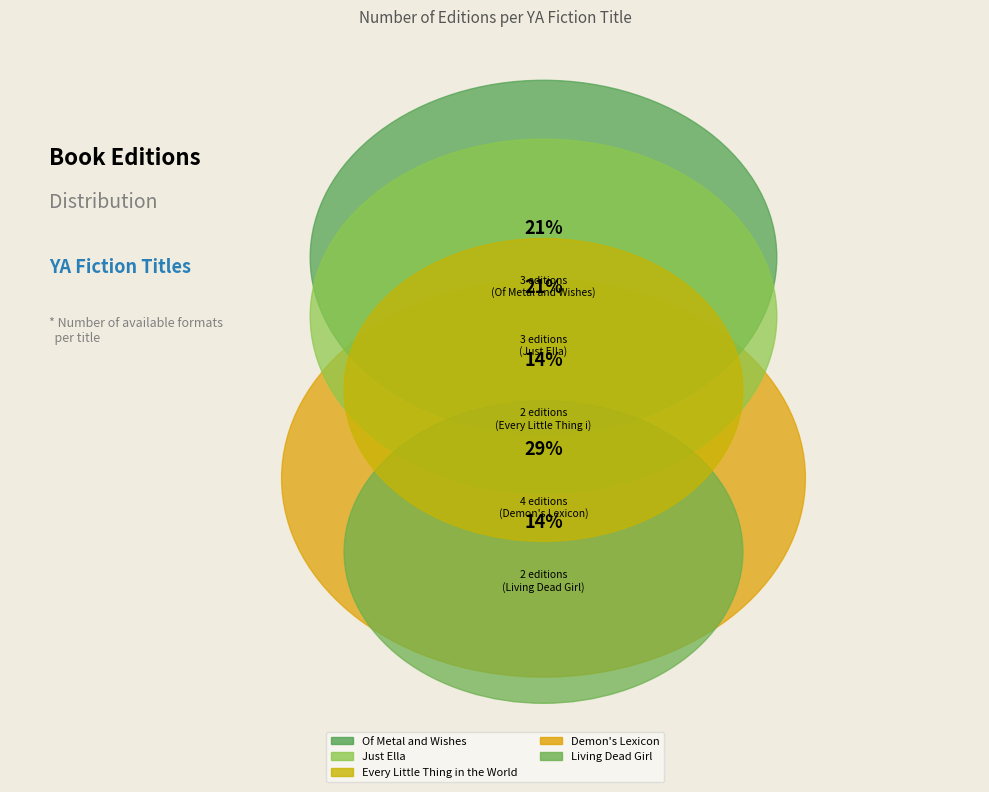

True or false: Of Metal and Wishes accounts for 10% of the total.

False